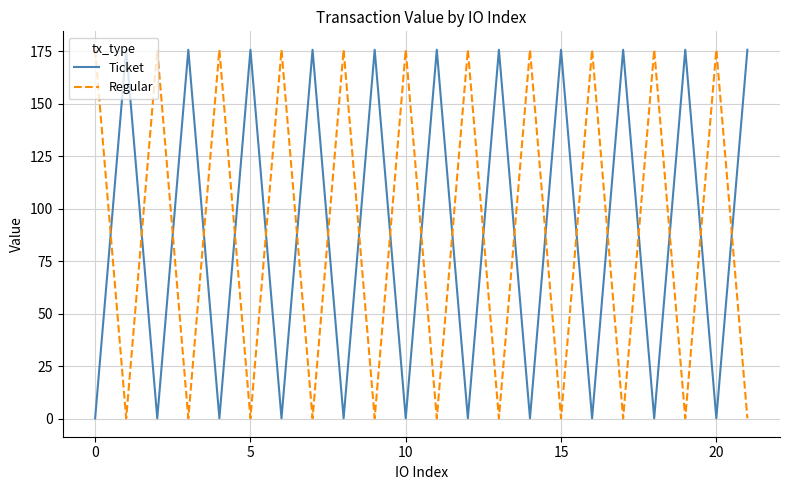

Which series ends up on top after the final intersection of Ticket and Regular?

Ticket